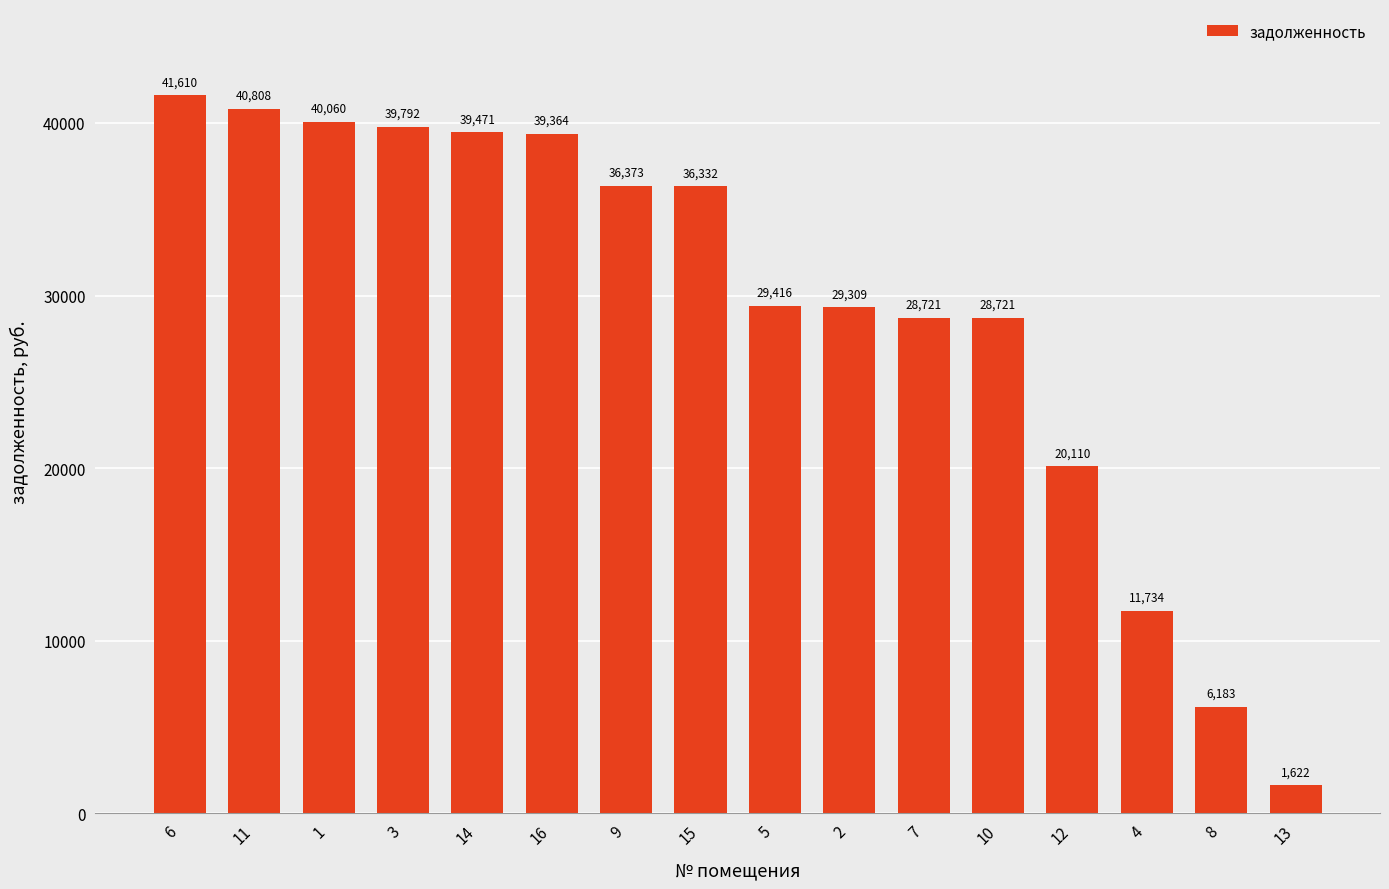

Between 12 and 11, which is larger?

11